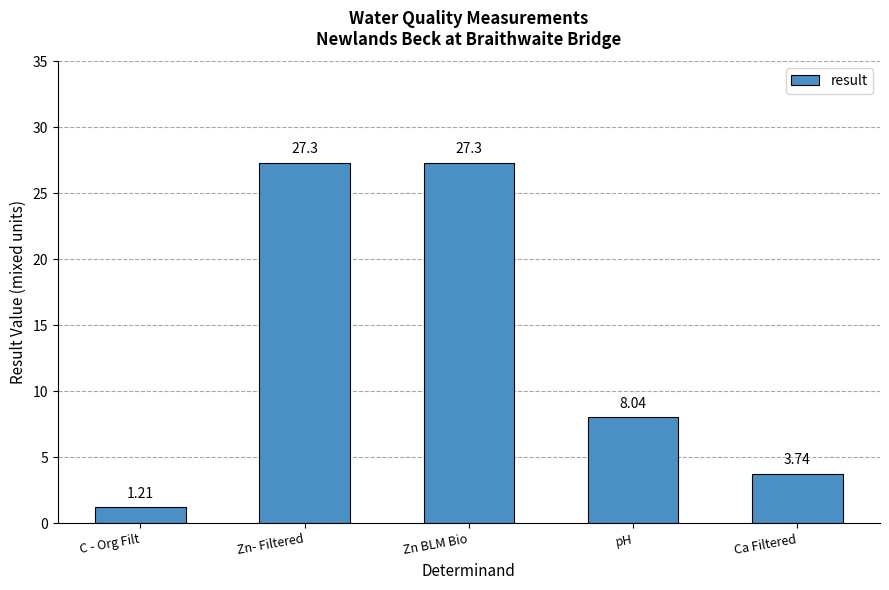

Which has a higher value, pH or Zn- Filtered?

Zn- Filtered